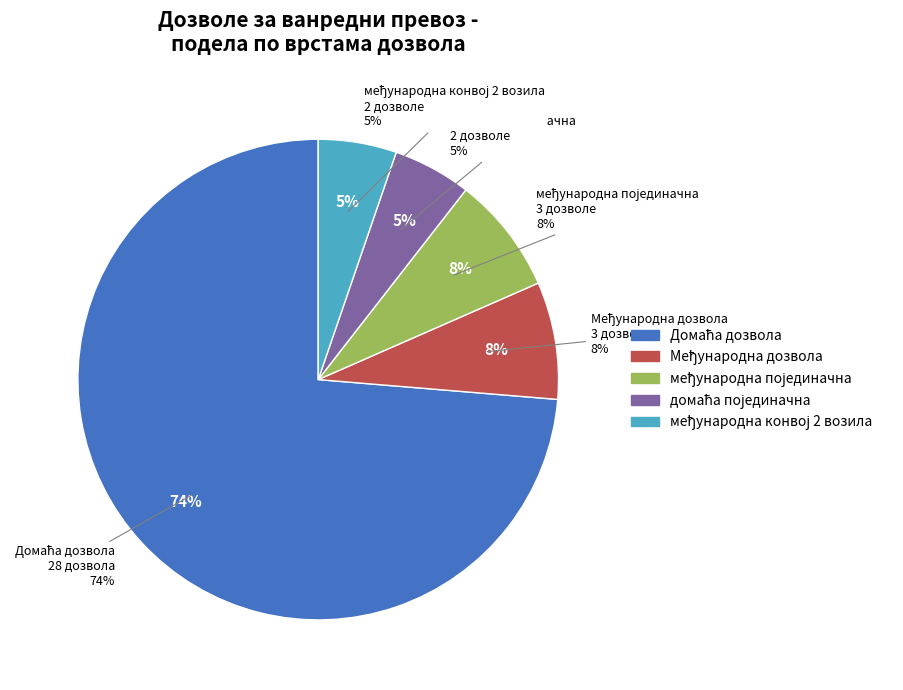

How many slices are in this pie chart?

5